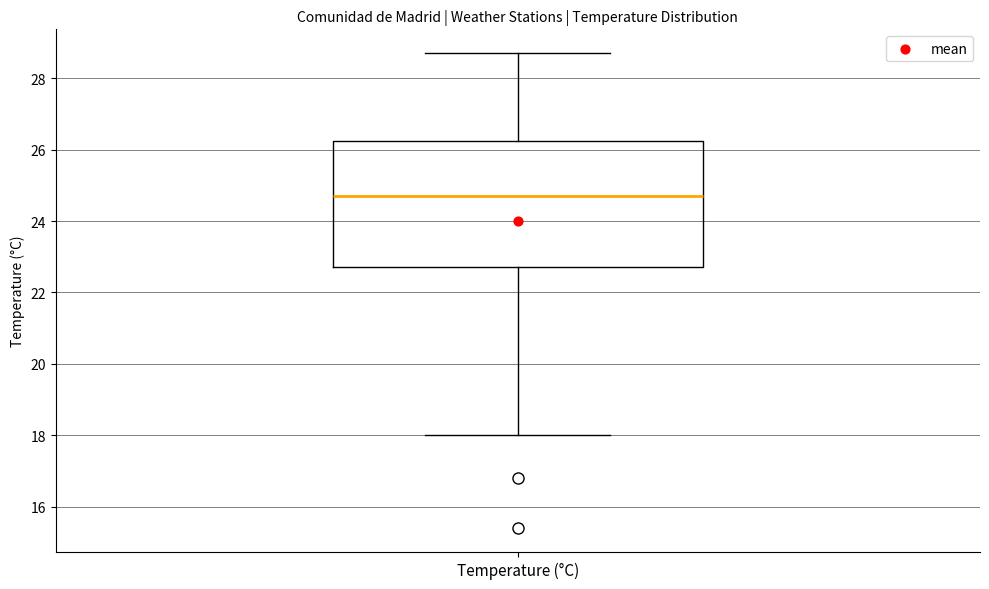

Read this box plot against the y-axis: the position of the median line, the range covered by the box, and the ends of both whiskers. The values are not printed on the chart, so give them approximately, as read against the axis.

median 24.8, box 22.8 to 26.2, whiskers 18.0 to 28.8